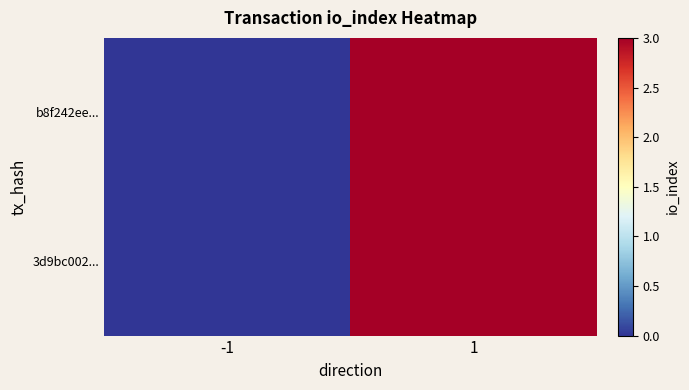

Which series changed the most between -1 and 1?

b8f242ee...